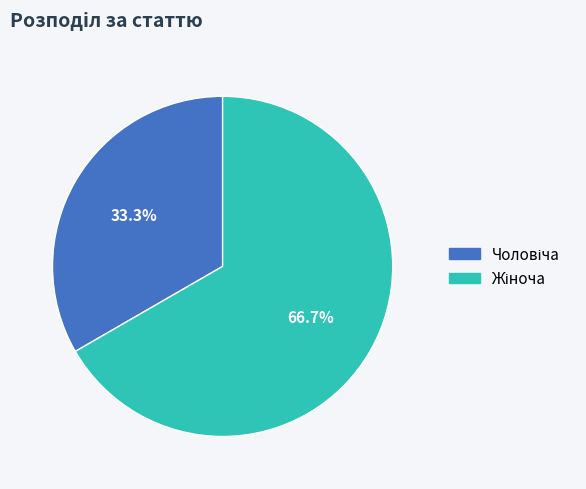

The Чоловіча slice represents 27% of the pie. True or false?

False